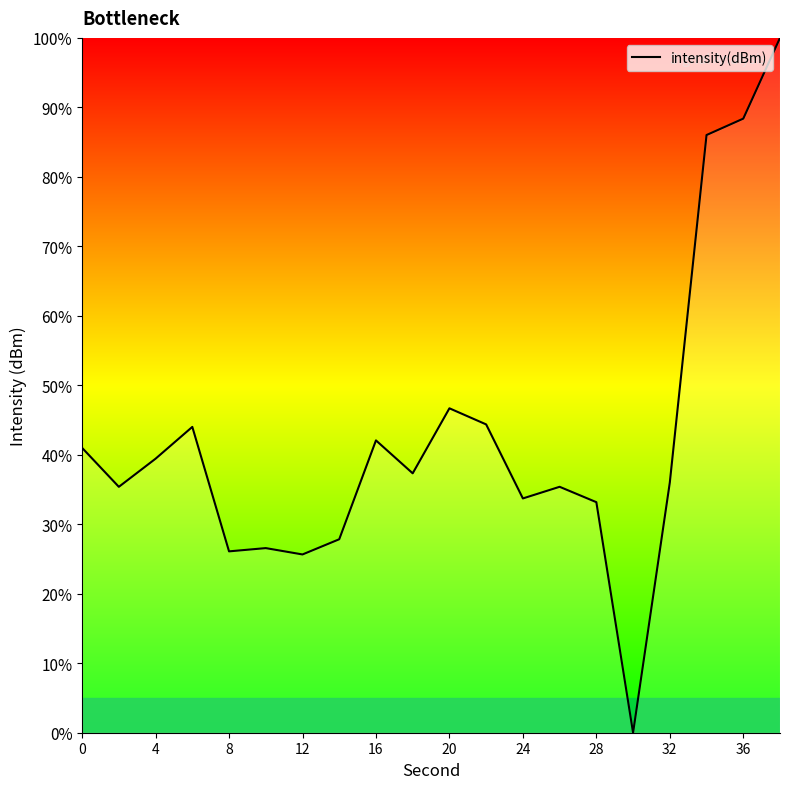

How many values are below 37?

10